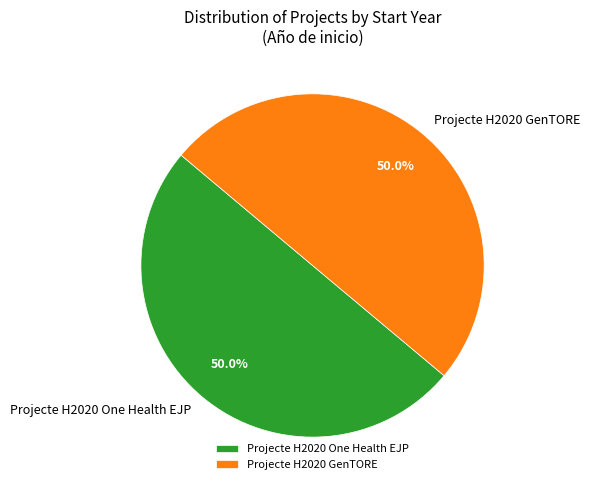

What percentage is NOT represented by Projecte H2020 GenTORE?

50.0%